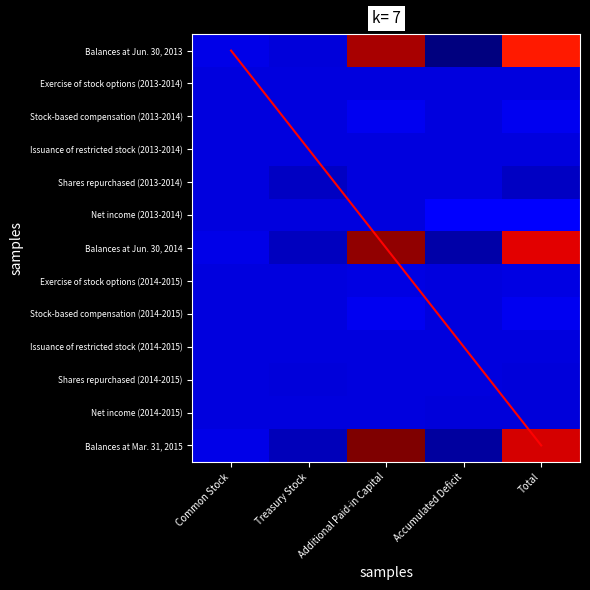

What is the total value across all series at Accumulated Deficit?

0.9